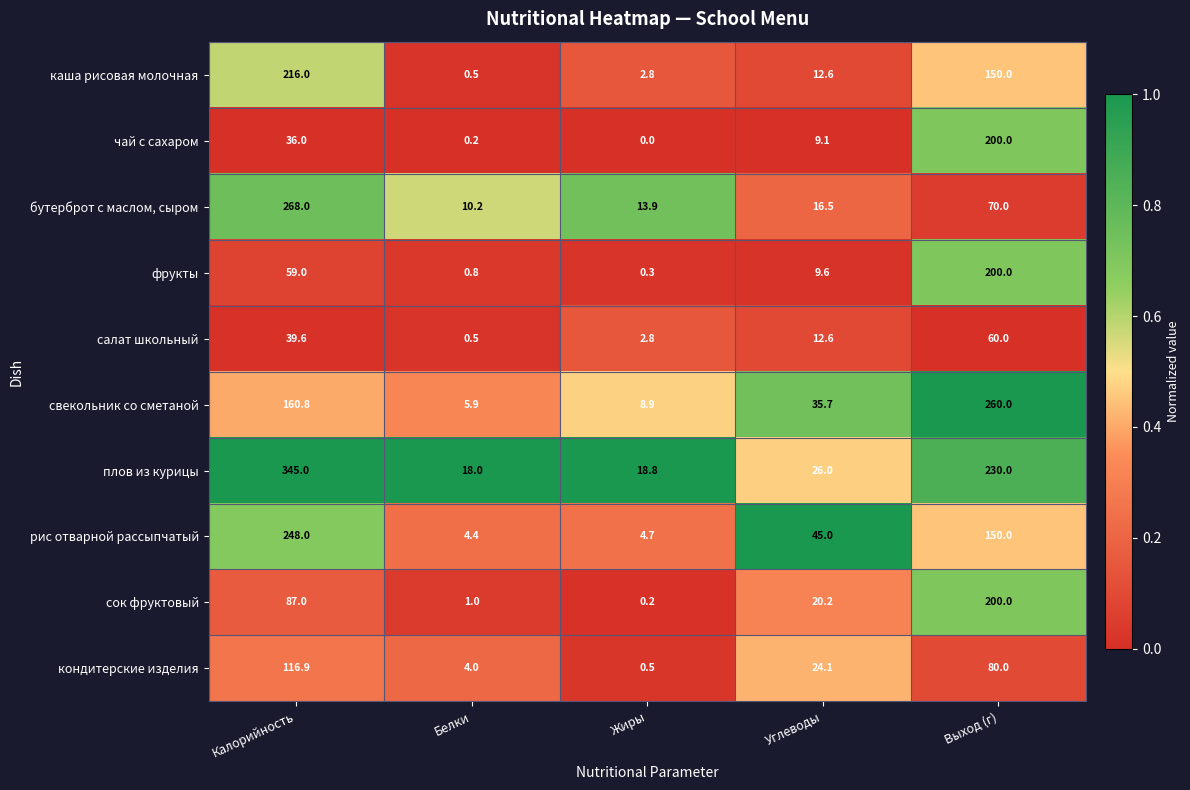

What is the difference between the highest and lowest values at Углеводы?

35.9